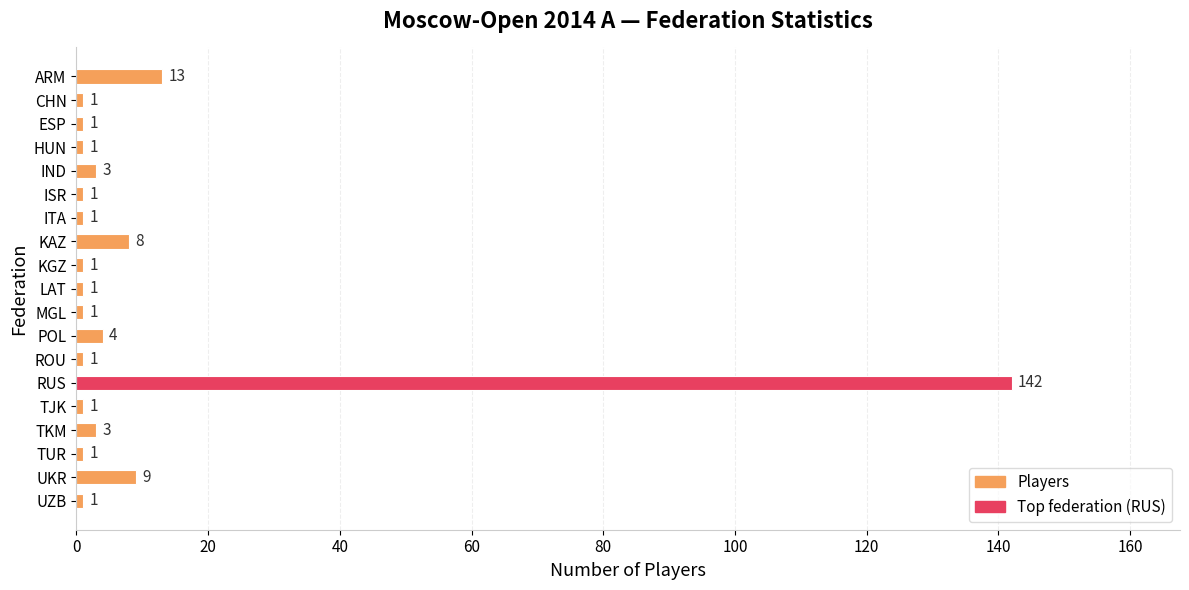

Which category has the highest value across all series?

RUS